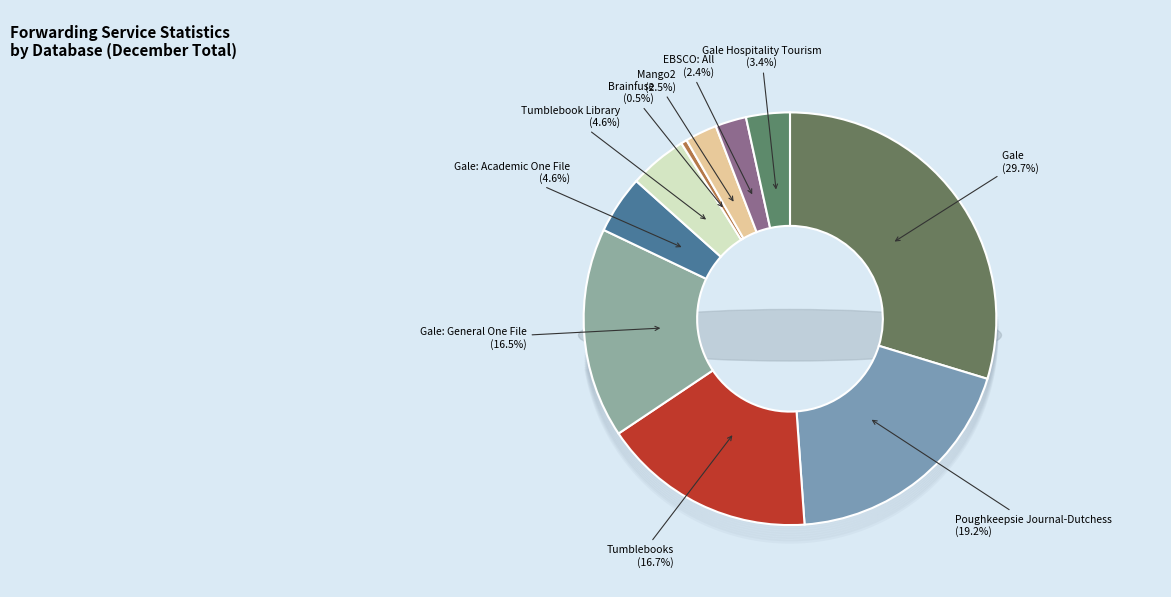

Is there any slice that represents more than half of the pie?

No